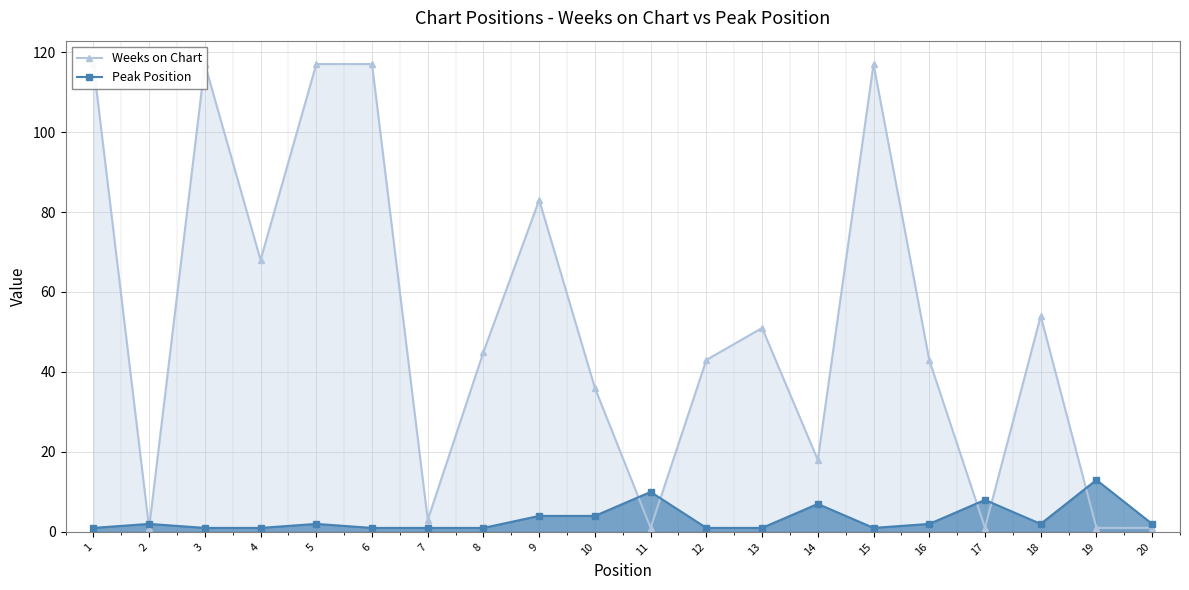

Rank the categories by Peak Position value from highest to lowest.

19, 11, 17, 14, 9, 10, 2, 5, 16, 18, 20, 1, 3, 4, 6, 7, 8, 12, 13, 15